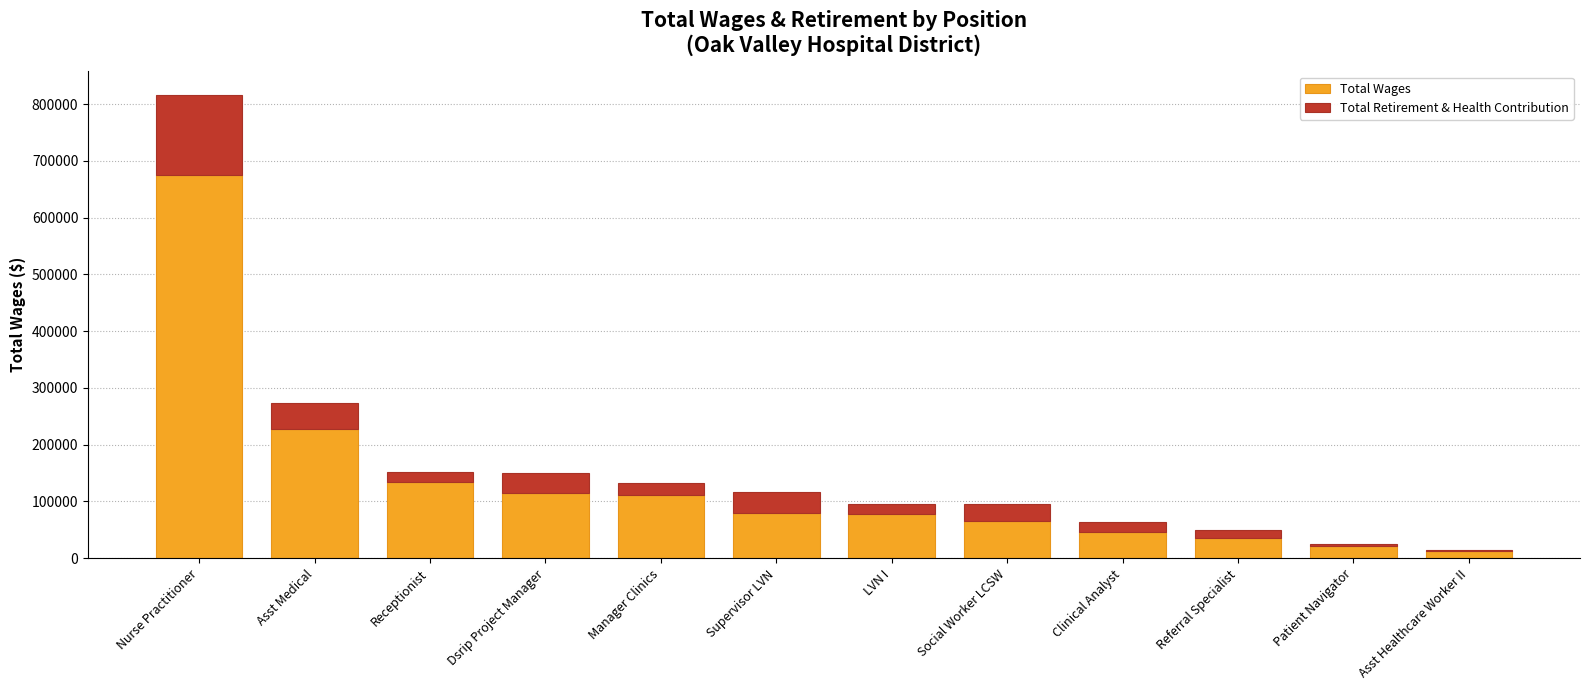

The Total Wages series shows 404248 at Asst Medical. True or false?

False